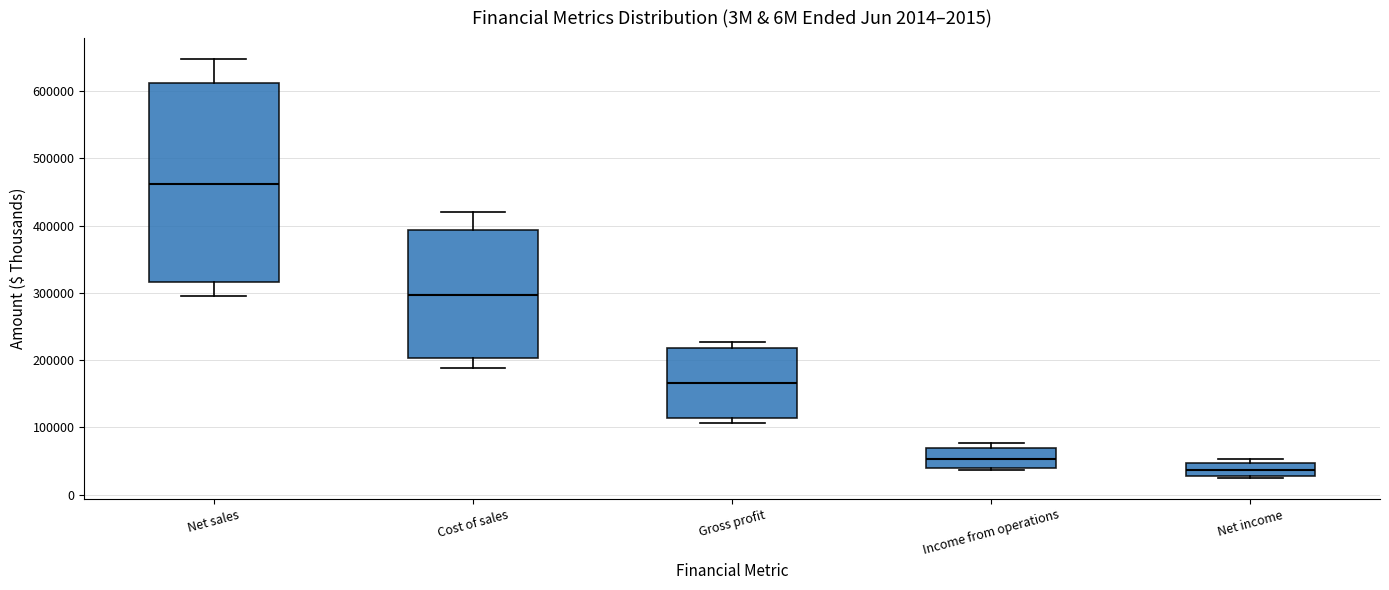

Which box's median line is the lowest?

Net income